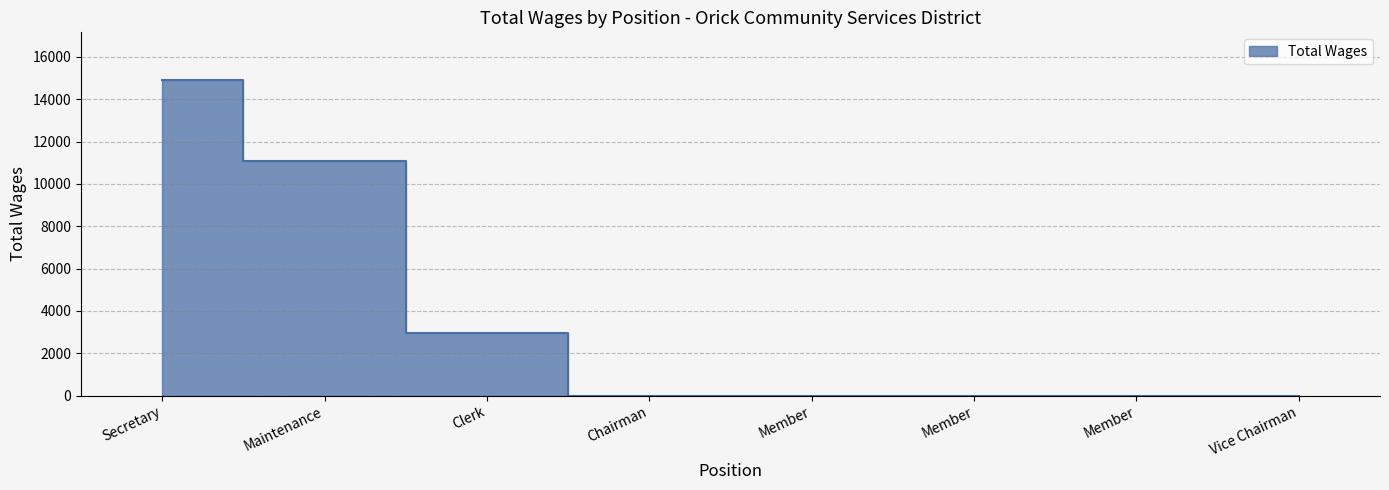

Reading left to right, extract all data points from this chart.

Secretary=14920	Maintenance=11073	Clerk=2955	Chairman=0	Member=0	Member=0	Member=0	Vice Chairman=0